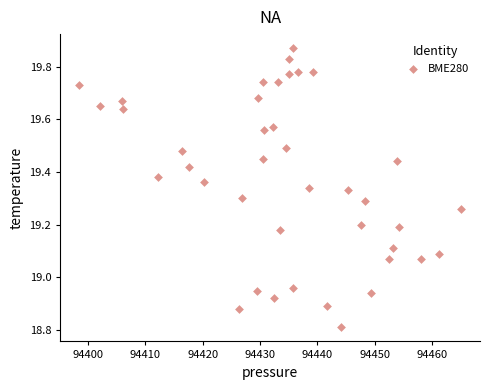

What is the range of Y values (max minus min)?

1.1